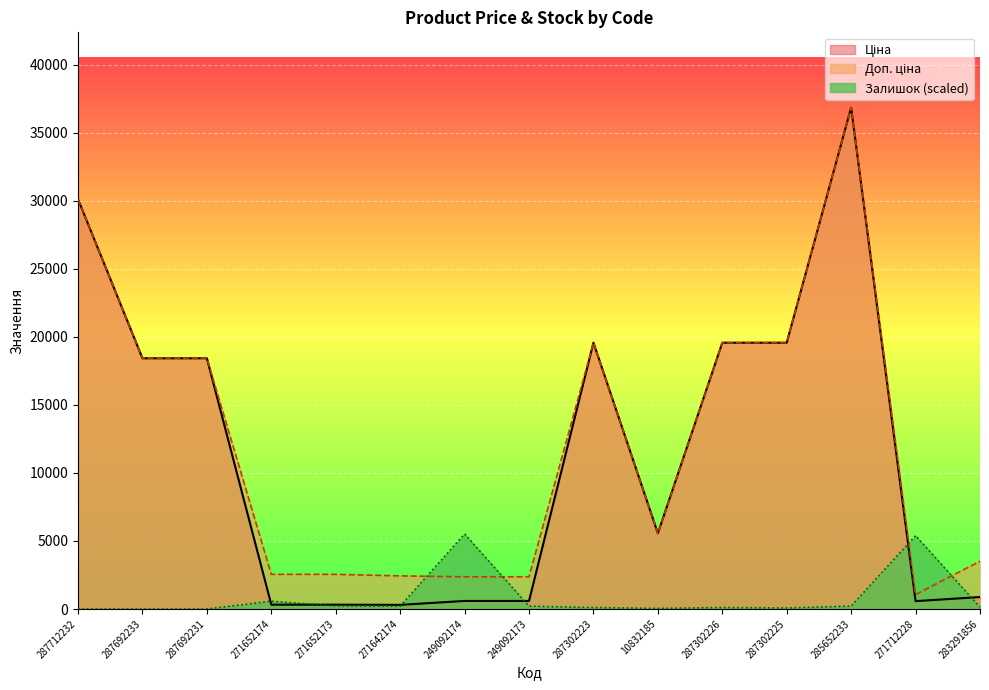

How many categories are shown in the chart?

15